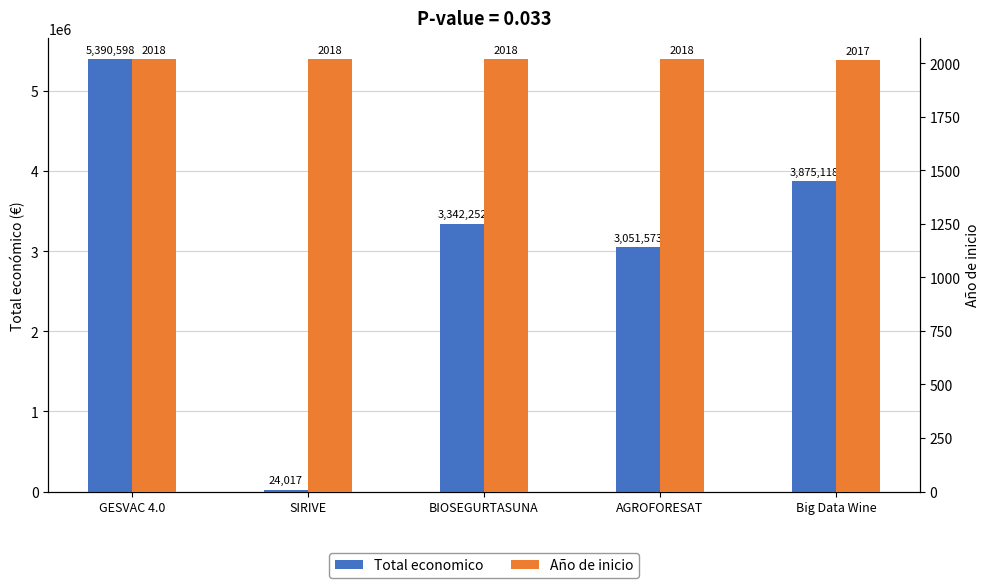

What is the sum of the Año de inicio values at GESVAC 4.0 and SIRIVE?

4036